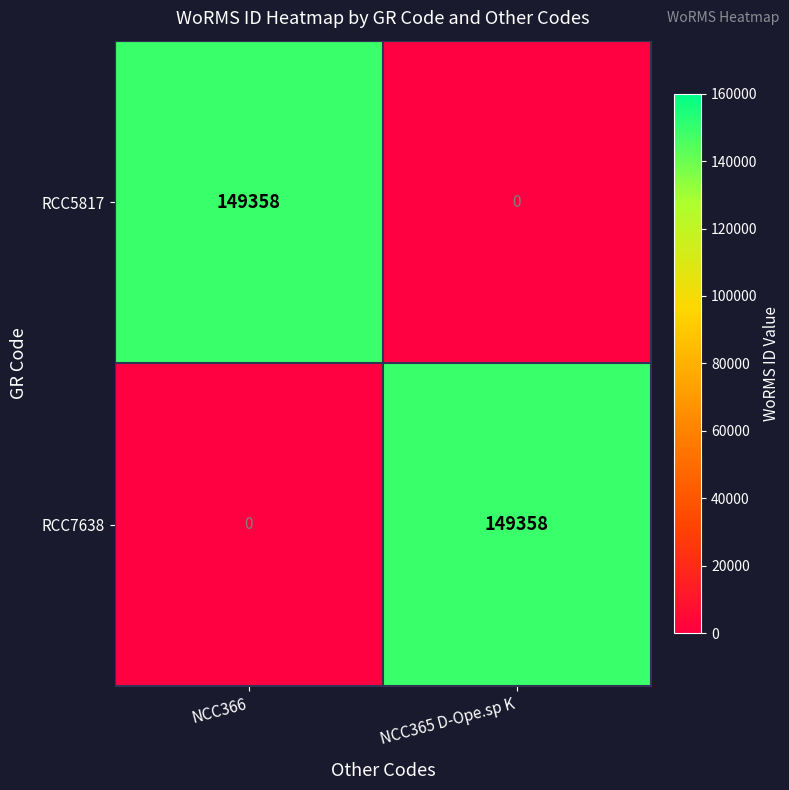

What is the total value across all series at NCC366?

149358